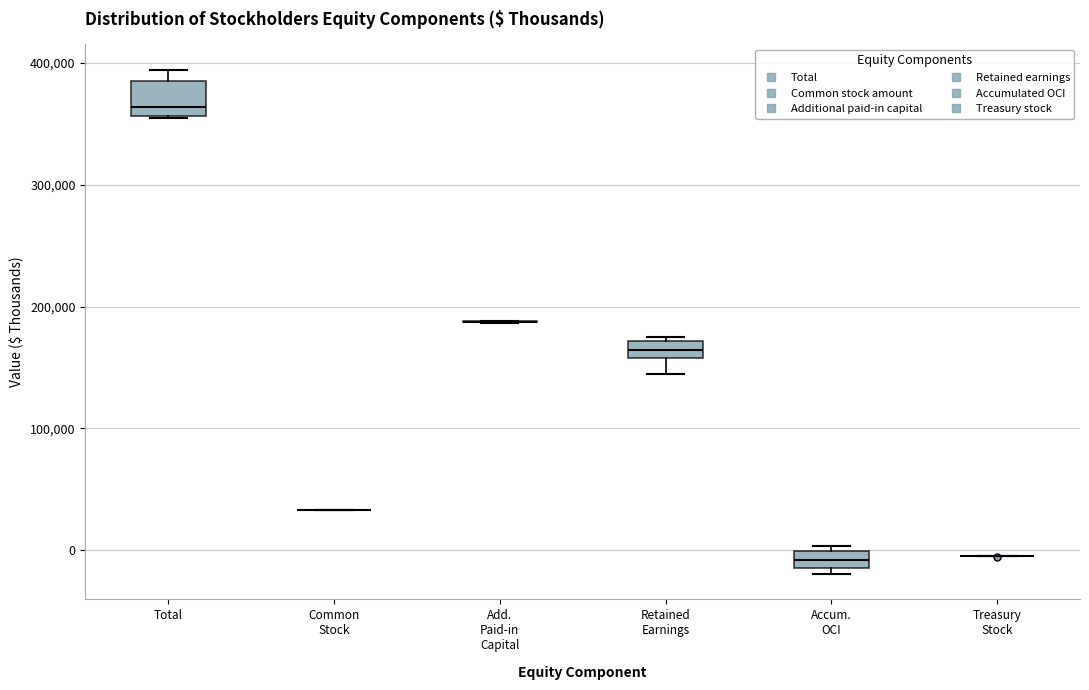

Which box is the tallest, from its lower edge to its upper edge?

Total